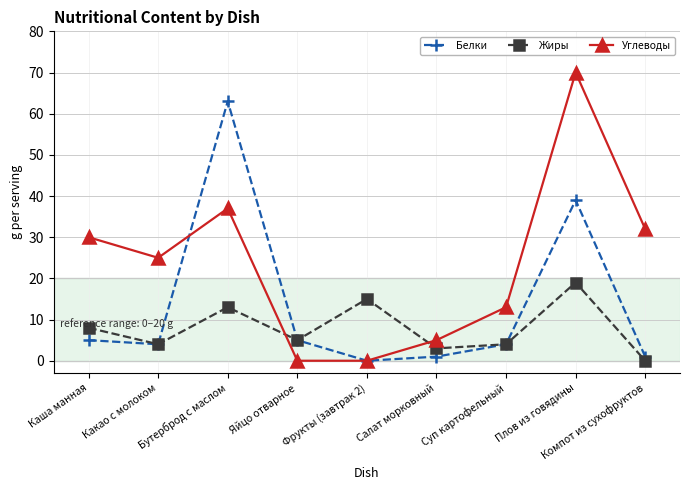

Between Фрукты (завтрак 2) and Салат морковный, which series saw the biggest shift?

Жиры